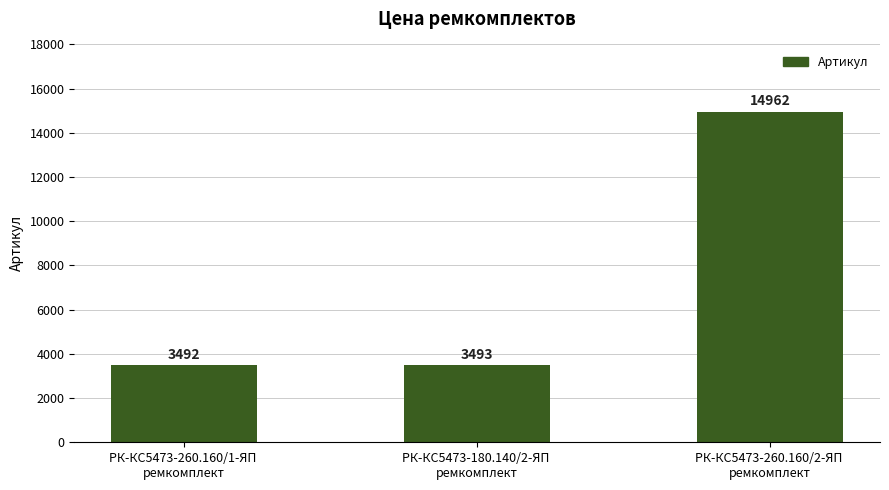

Rank the categories by value from lowest to highest.

РК-КС5473-260.160/1-ЯП 
ремкомплект, РК-КС5473-180.140/2-ЯП 
ремкомплект, РК-КС5473-260.160/2-ЯП 
ремкомплект